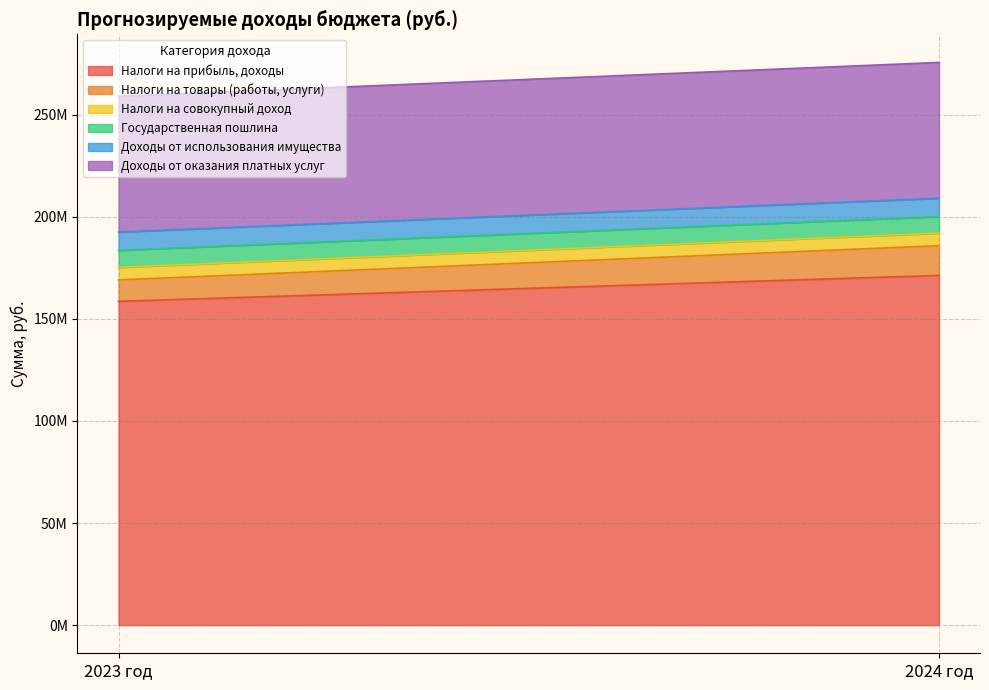

What is the minimum value for Доходы от оказания платных услуг?

66488500